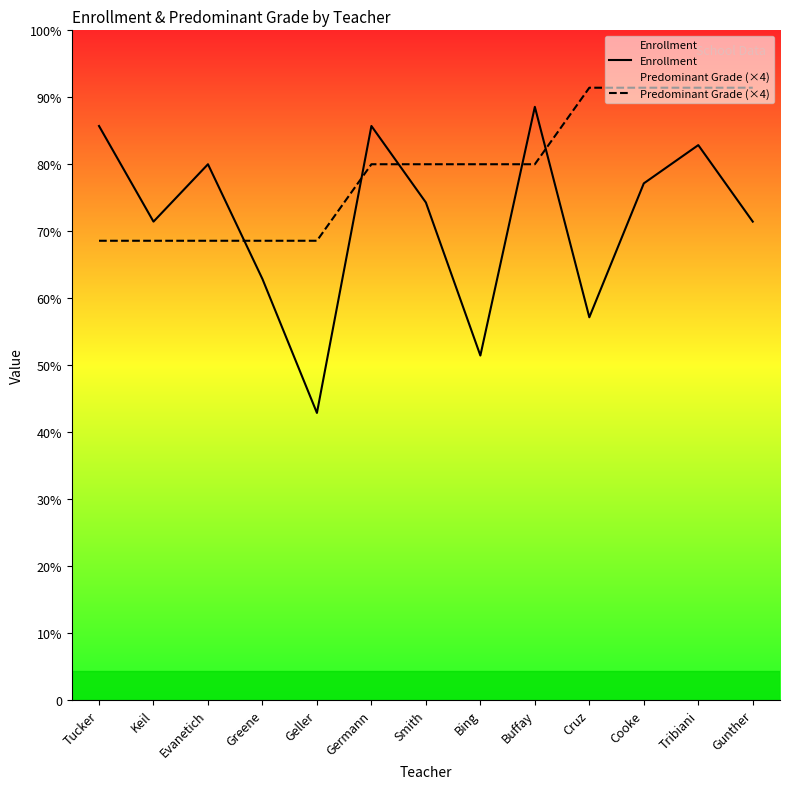

The value of Predominant Grade (×4) at Germann is 12. True or false?

False